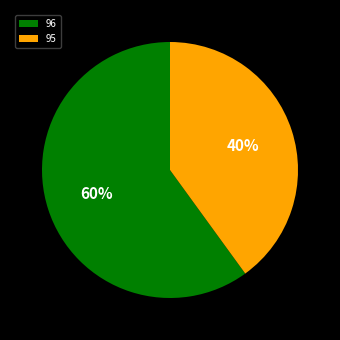

Which slice represents more than half of the pie?

96